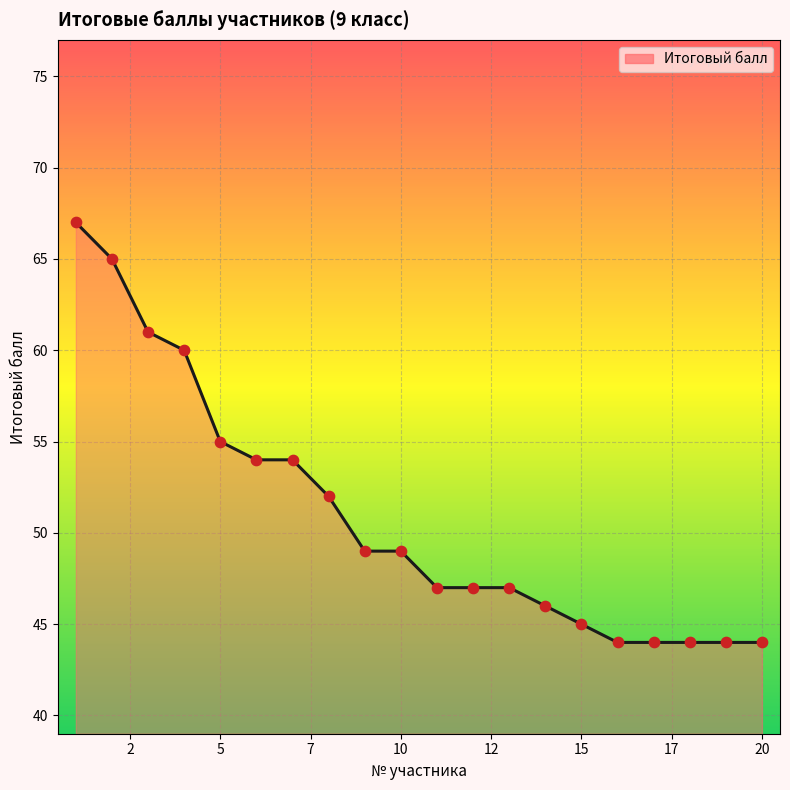

What is the difference between the maximum and minimum values?

23